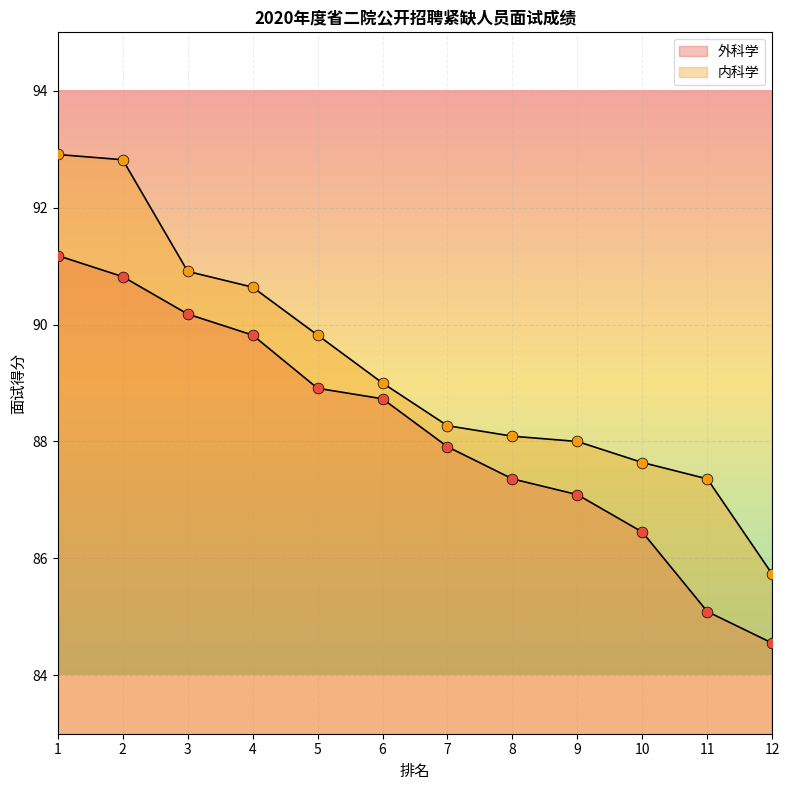

Which series has the largest total across all categories?

内科学